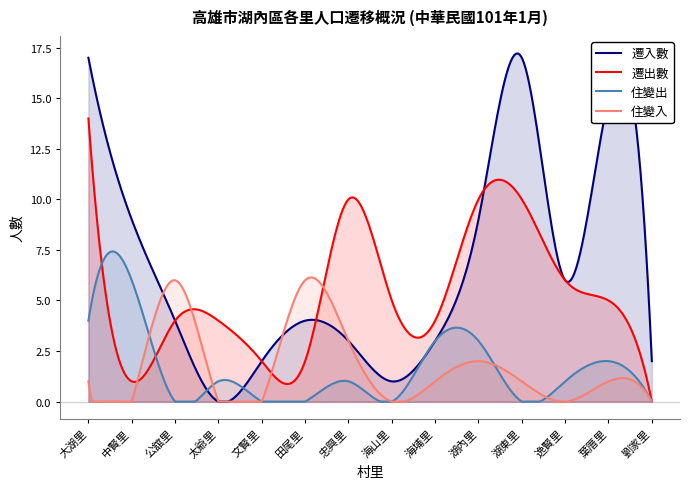

At which label does 住變入 first exceed 1?

公舘里